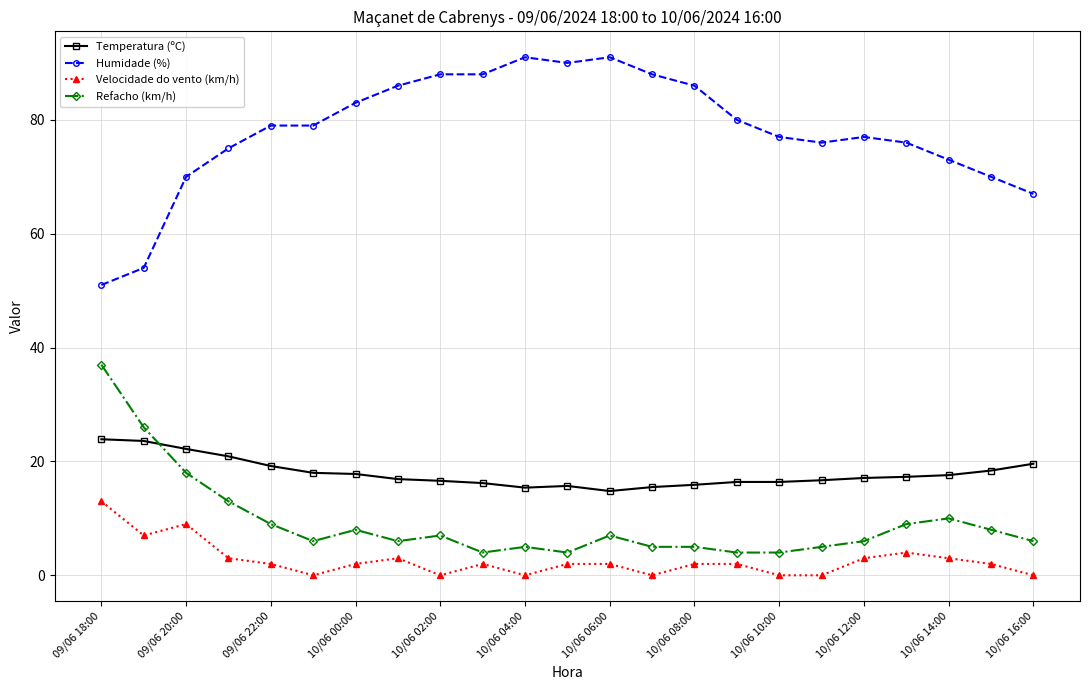

True or false: Humidade (%) has more than 1 interior local peaks.

True